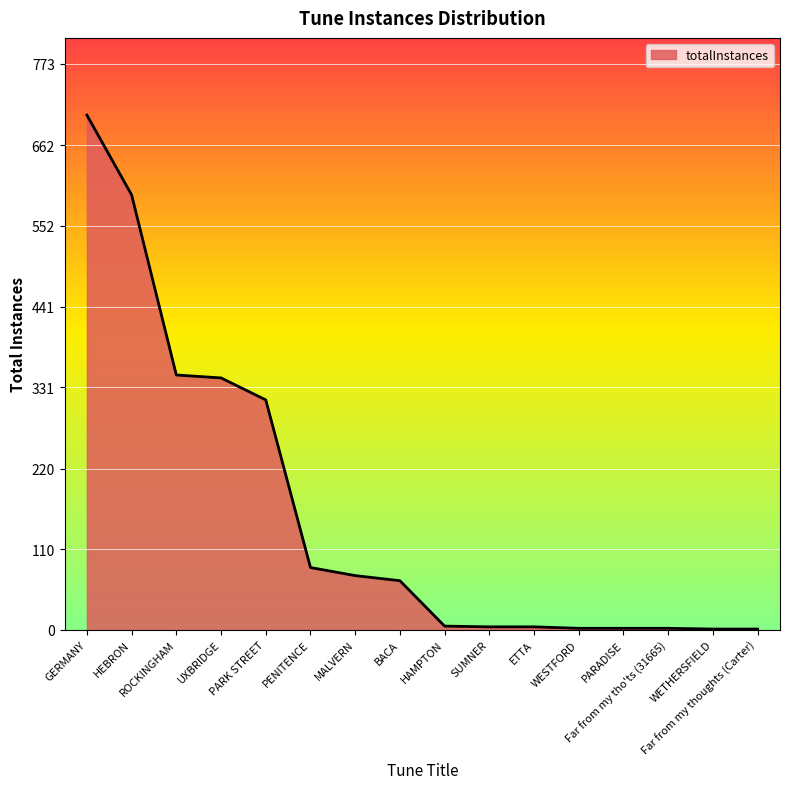

What is the greatest value displayed?

703